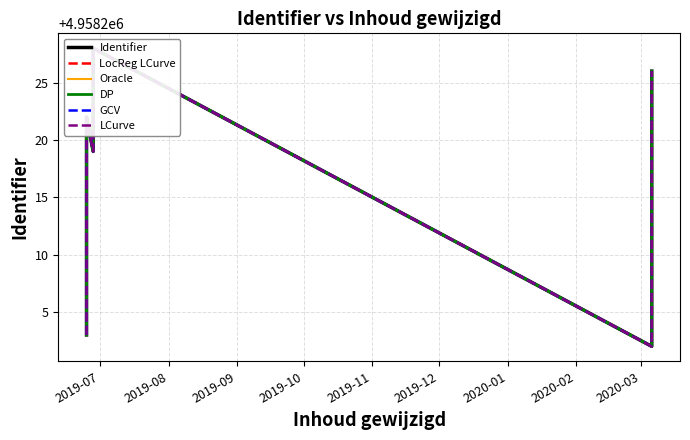

At how many categories does at least one series exceed 4958225?

3